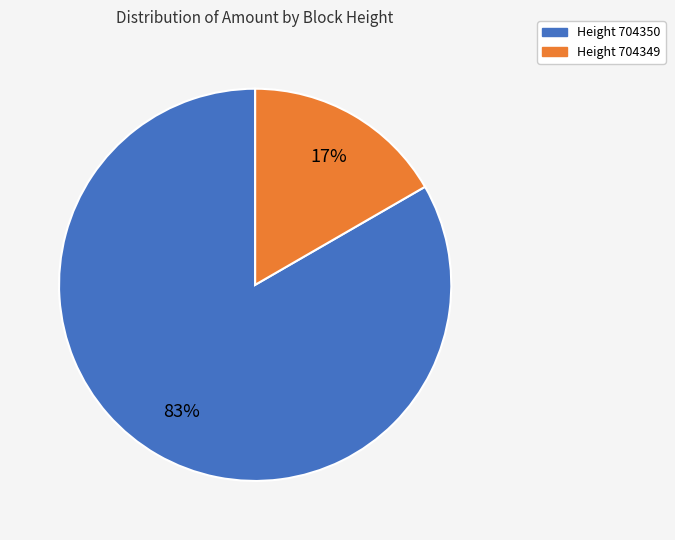

Is there any slice that represents more than half of the pie?

Yes